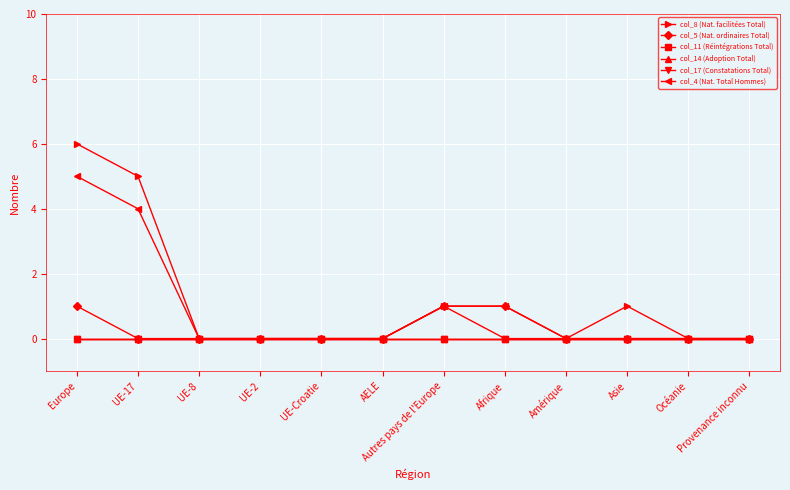

At UE-2, list the series in order from largest to smallest.

col_8 (Nat. facilitées Total), col_5 (Nat. ordinaires Total), col_11 (Réintégrations Total), col_14 (Adoption Total), col_17 (Constatations Total), col_4 (Nat. Total Hommes)